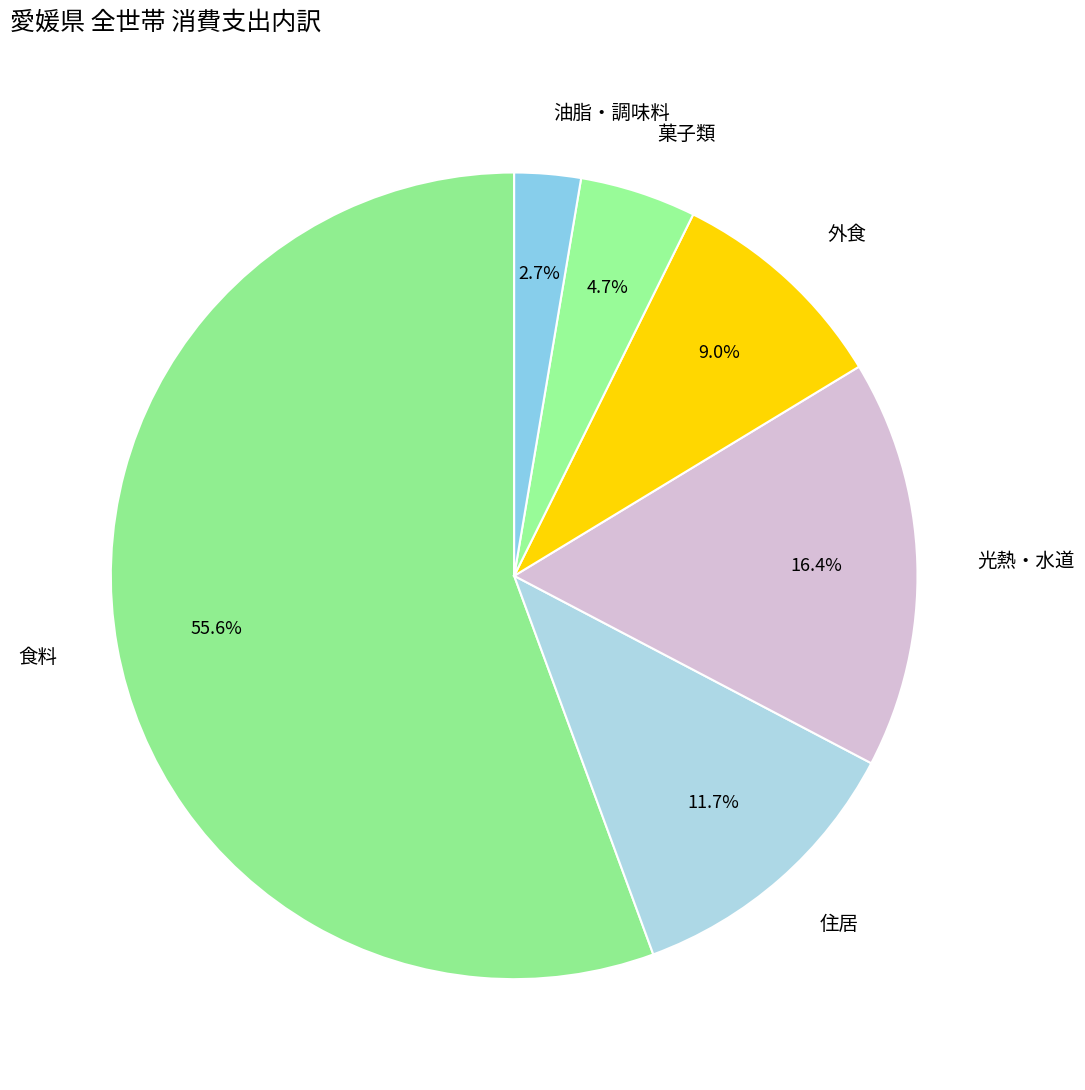

Which category has the smallest portion of the pie?

油脂・調味料